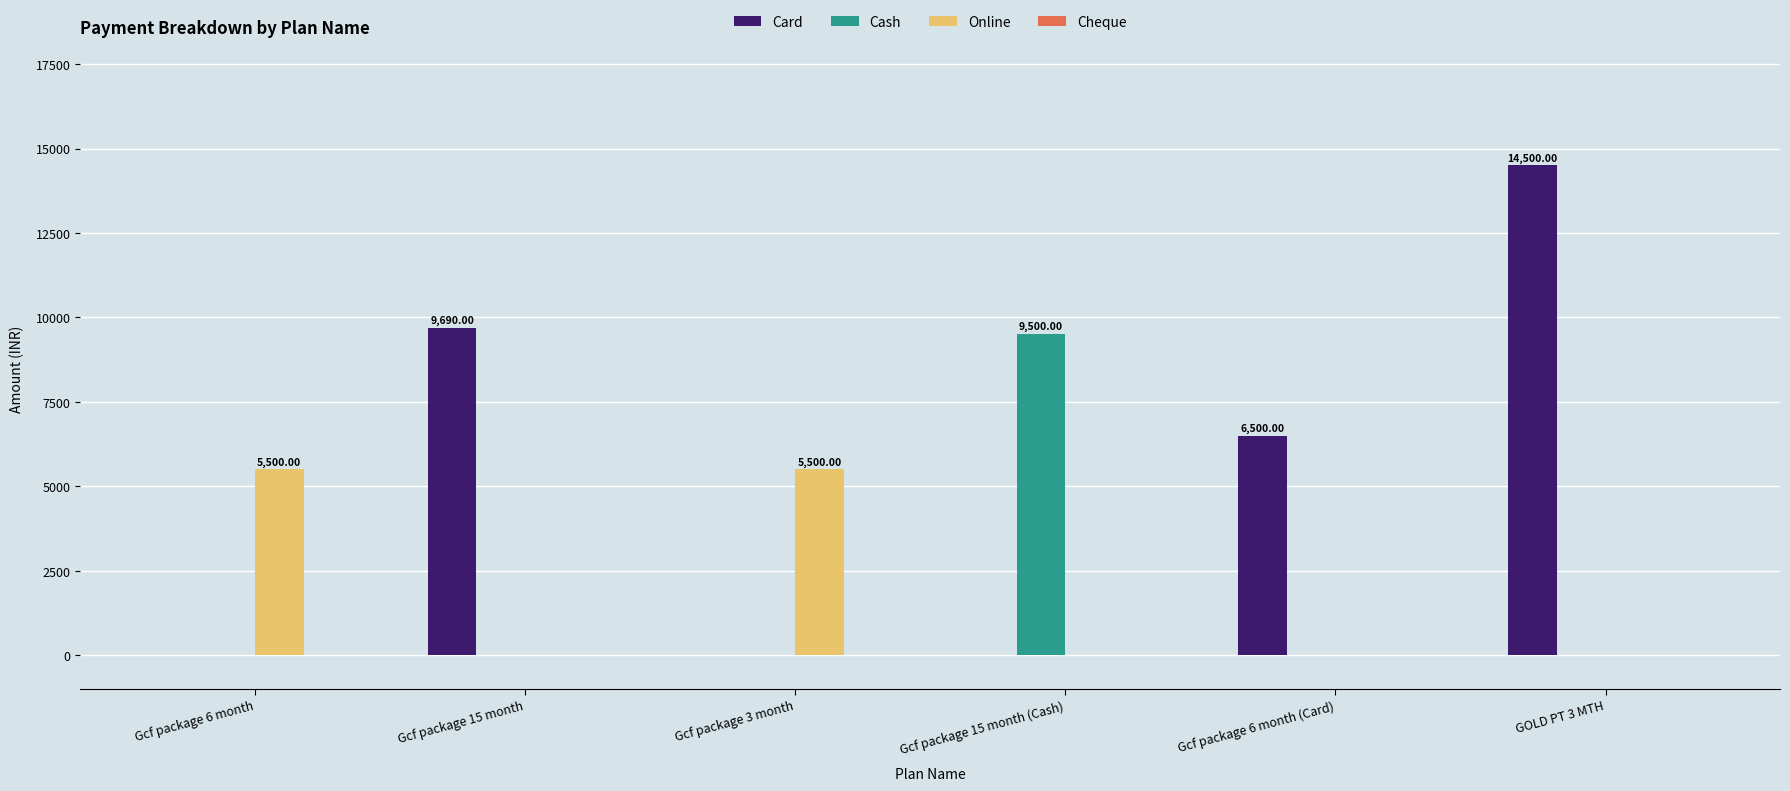

True or false: Online has a value of 3819 at Gcf package 6 month.

False